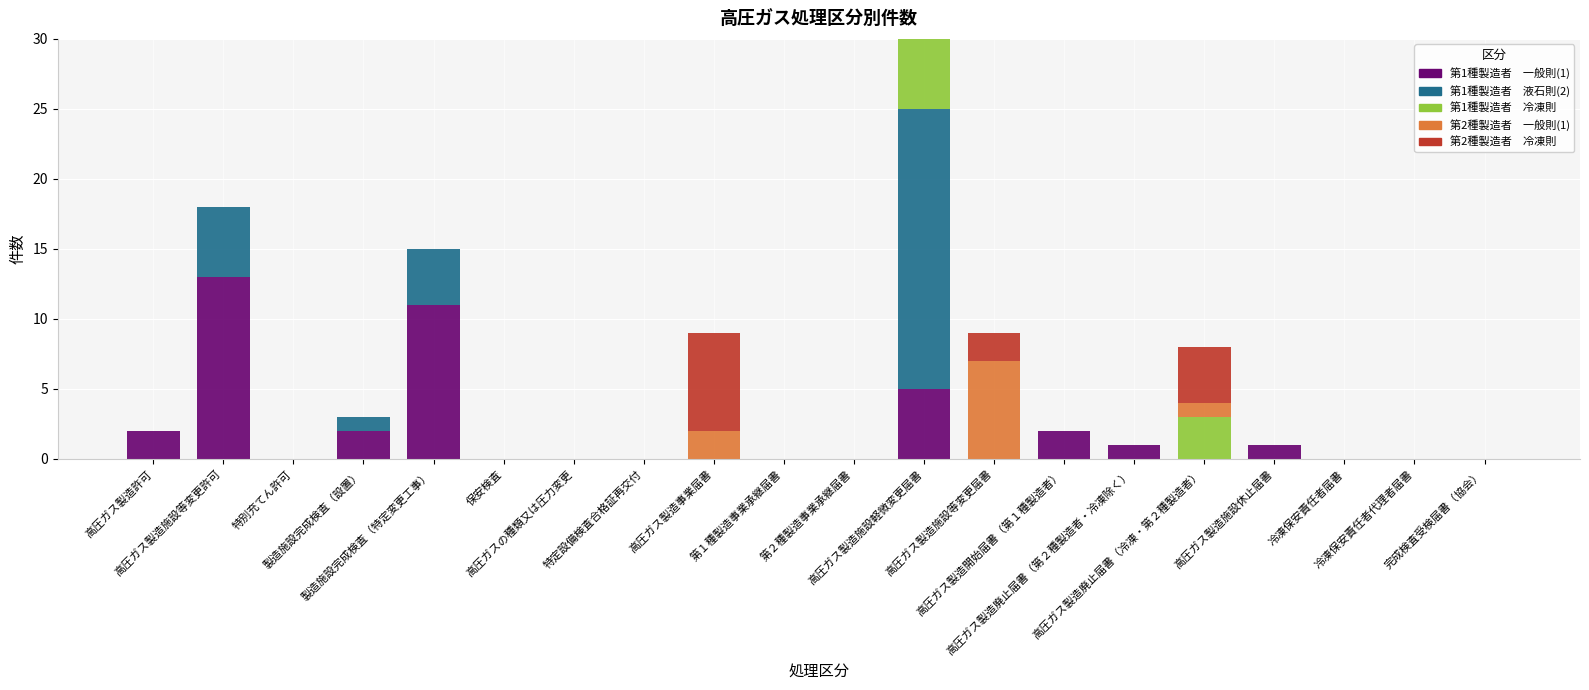

What position from the left is 冷凍保安責任者届書?

18